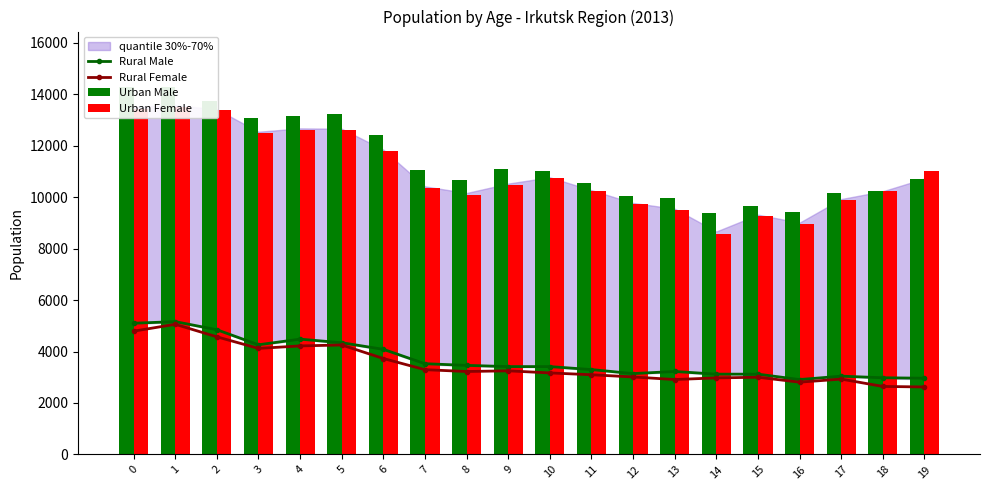

What is the total value across all series at 9?

28232